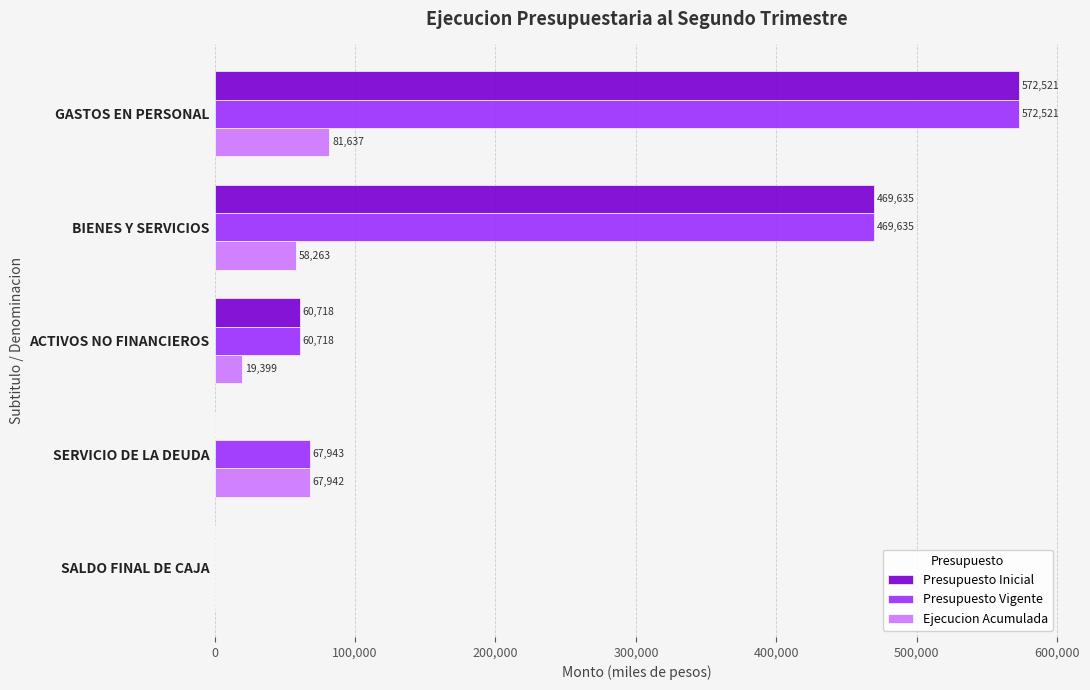

True or false: Presupuesto Vigente has a value of 67943 at SERVICIO DE LA DEUDA.

True